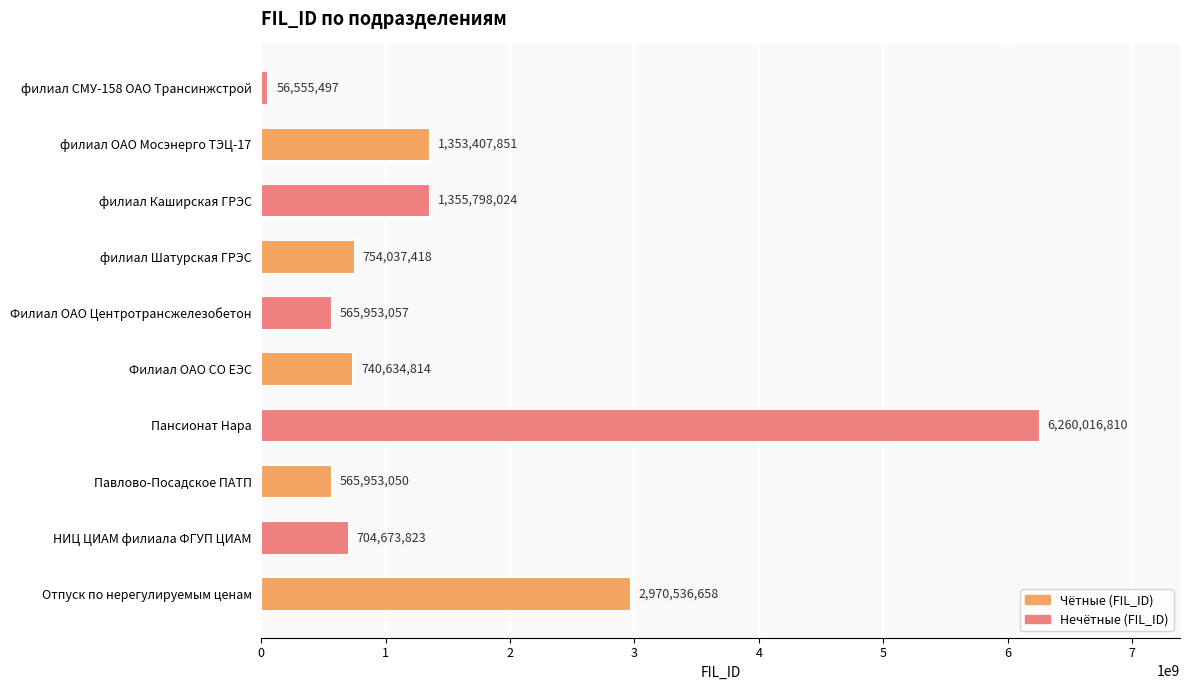

At which label is the value closest to 3158286153?

Отпуск по нерегулируемым ценам